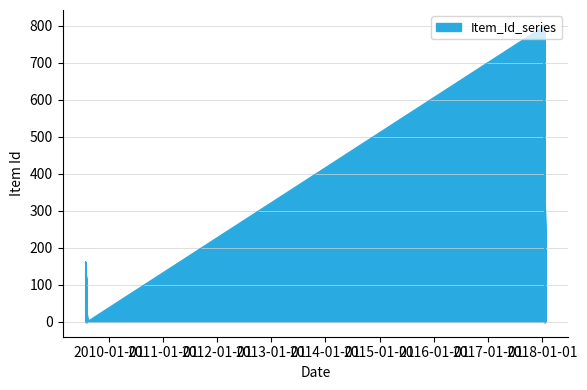

What is the sum of the values at 1-13-2018 and 7-28-2009?

961